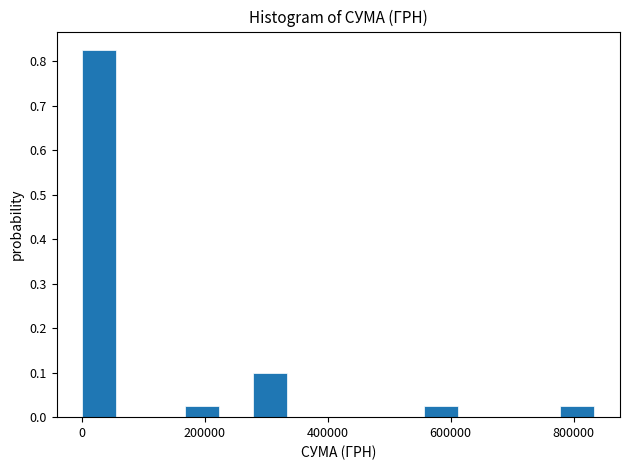

Around what value on the x-axis is the tallest bar? Give the approximate position of its centre, as read against the axis.

20000